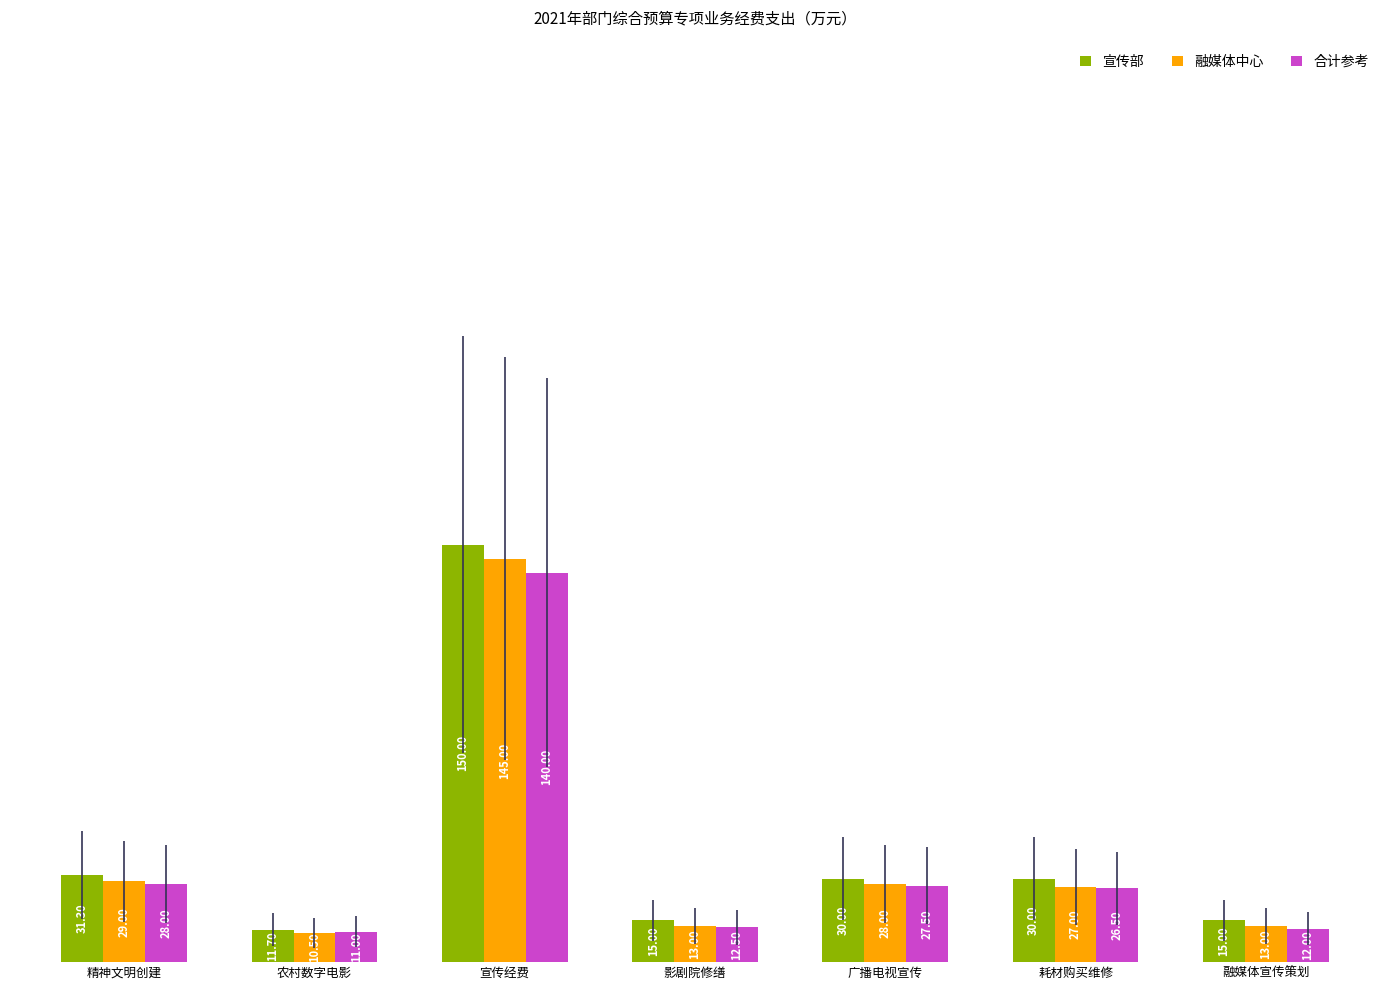

The 宣传部 series shows 30.0 at 耗材购买维修. True or false?

True